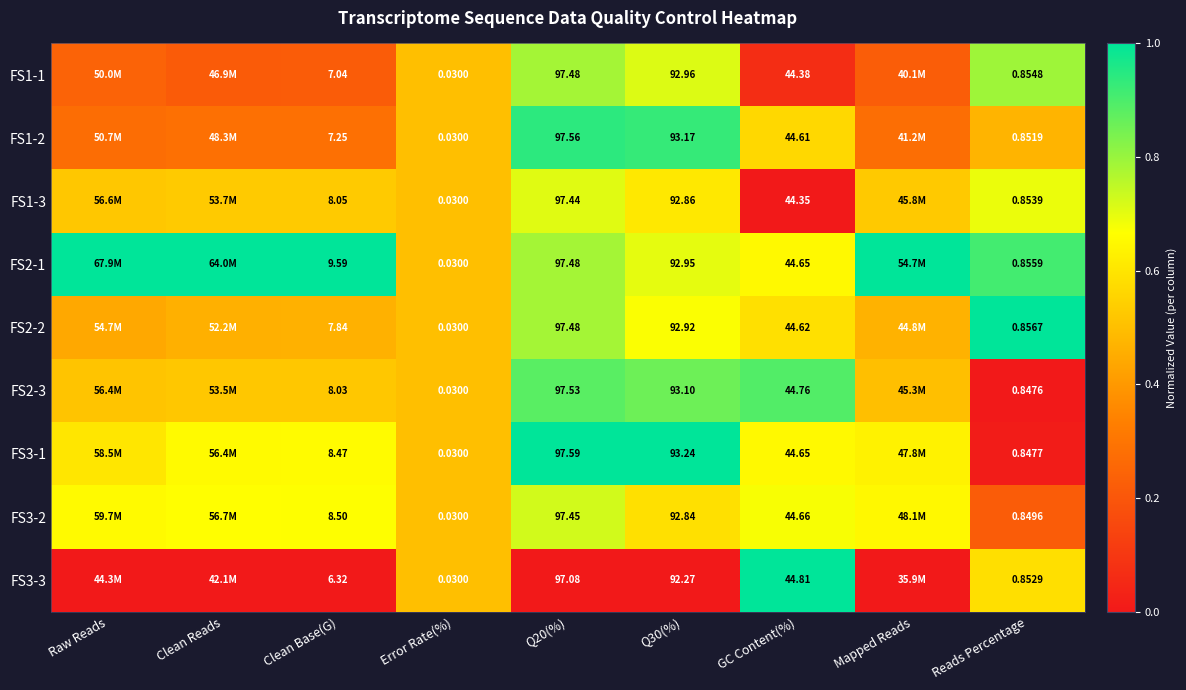

Is the value of FS2-3 at Q30(%) greater than the value of FS3-3 at Clean Base(G)?

Yes